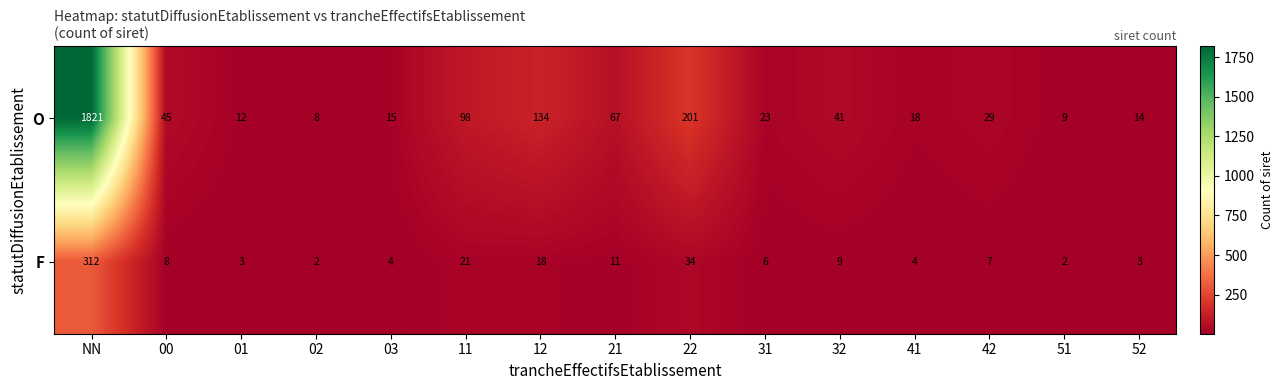

Reading left to right, extract all data points from this chart.

O: 1821	45	12	8	15	98	134	67	201	23	41	18	29	9	14
F: 312	8	3	2	4	21	18	11	34	6	9	4	7	2	3